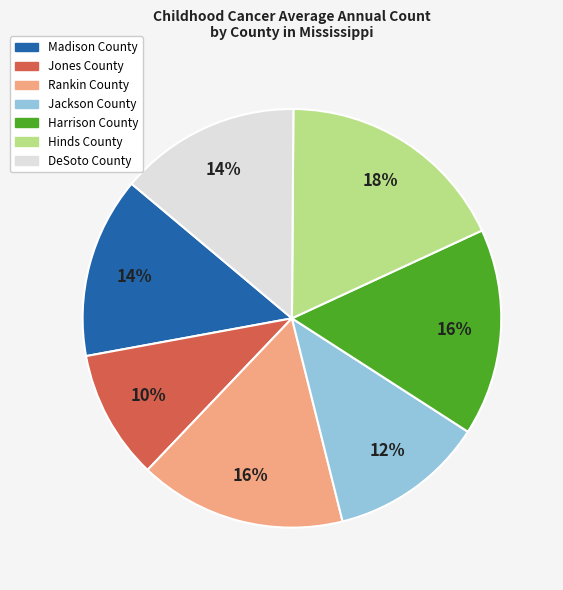

Do Hinds County and Harrison County together represent more than half of the pie?

No